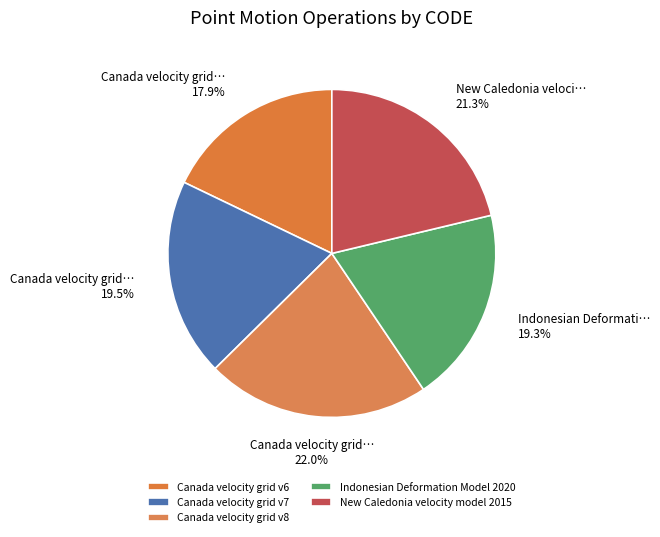

Does Canada velocity grid v6 account for over 50% of the chart?

No